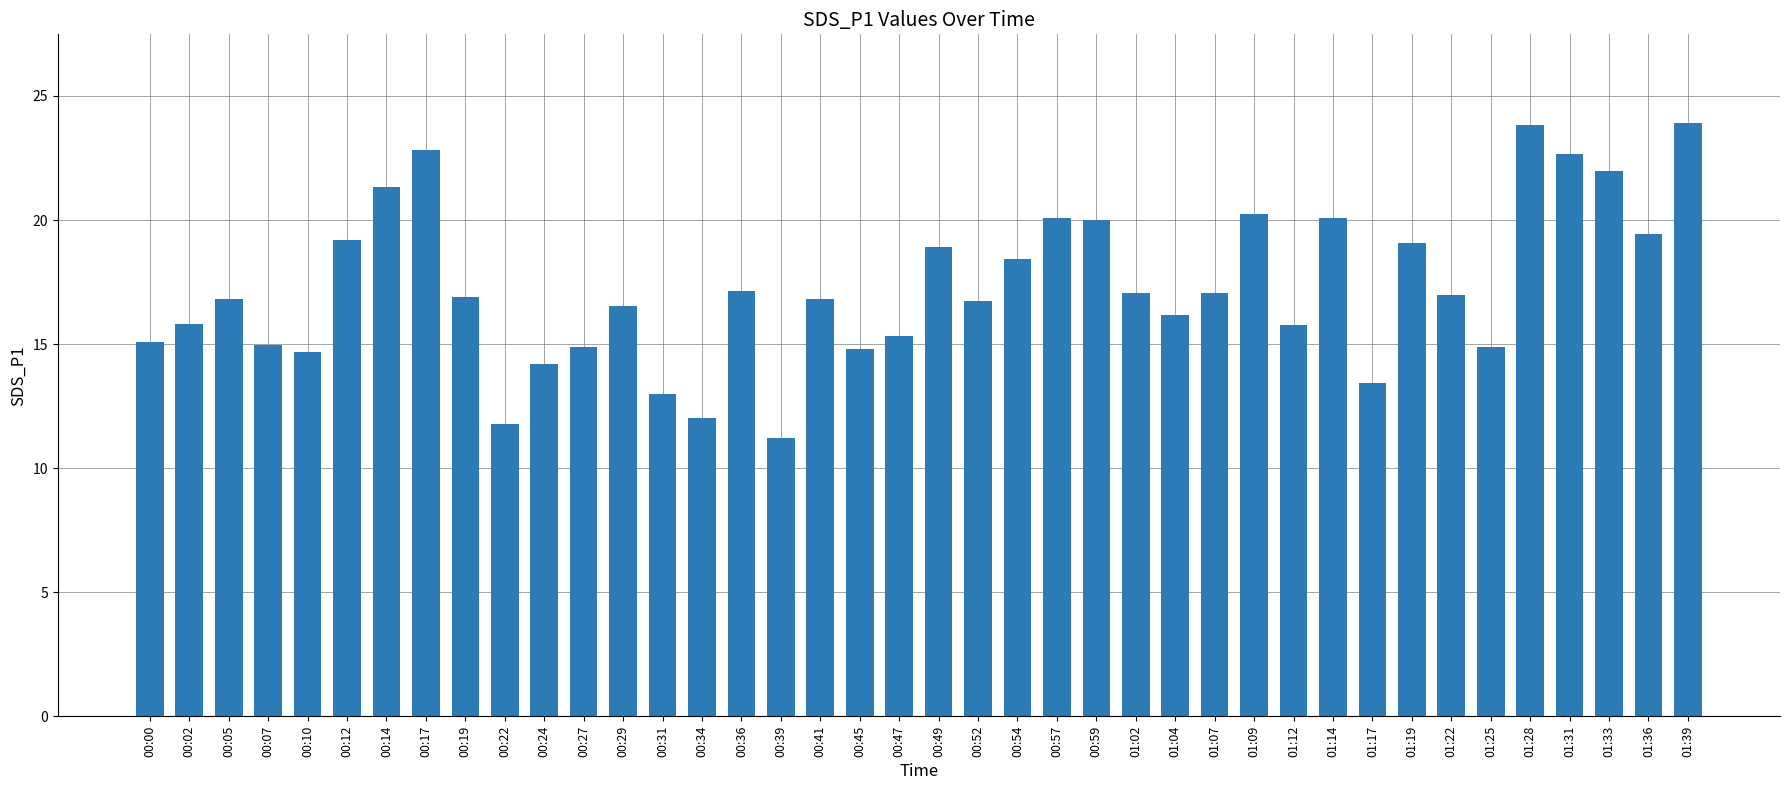

At which category does the chart reach its minimum across all series?

00:39